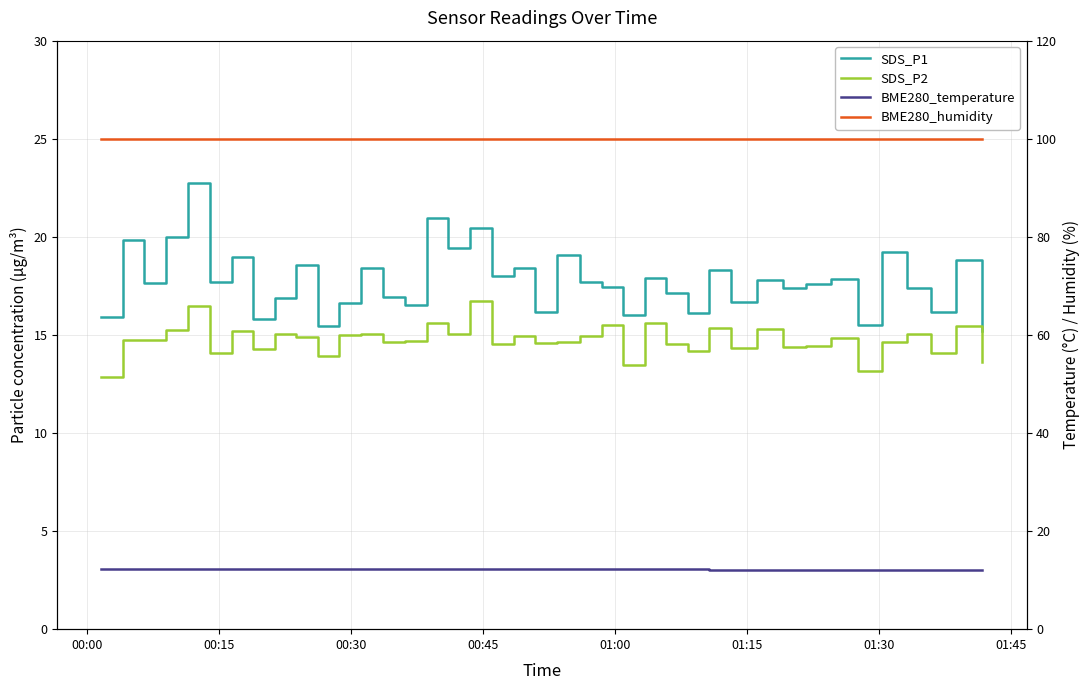

True or false: BME280_humidity and SDS_P2 cross at least once.

False